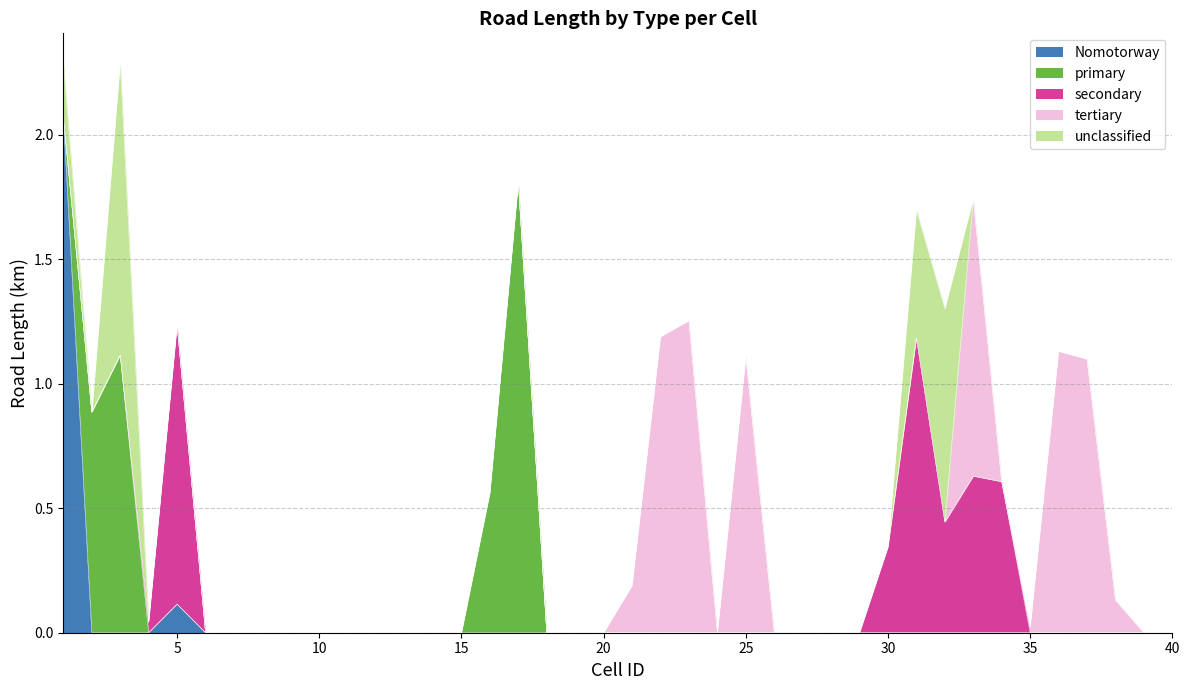

Between 2 and 30, which is larger?

2